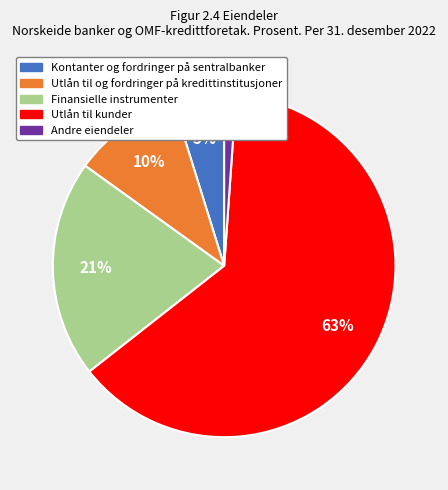

Which has a higher value, Utlån til og fordringer på kredittinstitusjoner or Andre eiendeler?

Utlån til og fordringer på kredittinstitusjoner